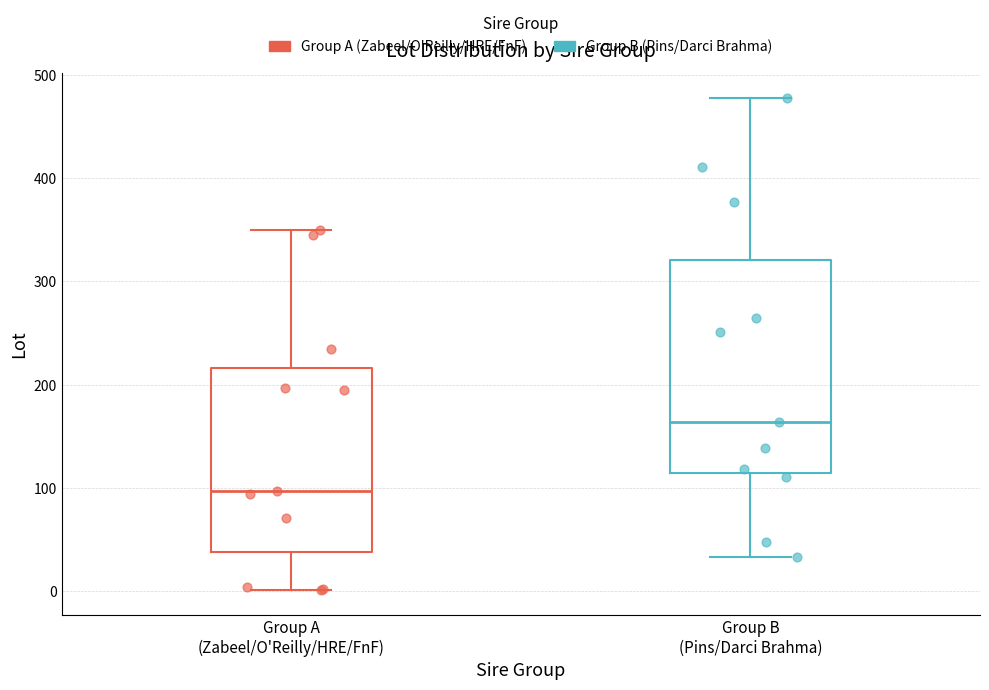

Which box has the lowest median line?

Group A (Zabeel/O'Reilly/HRE/FnF)